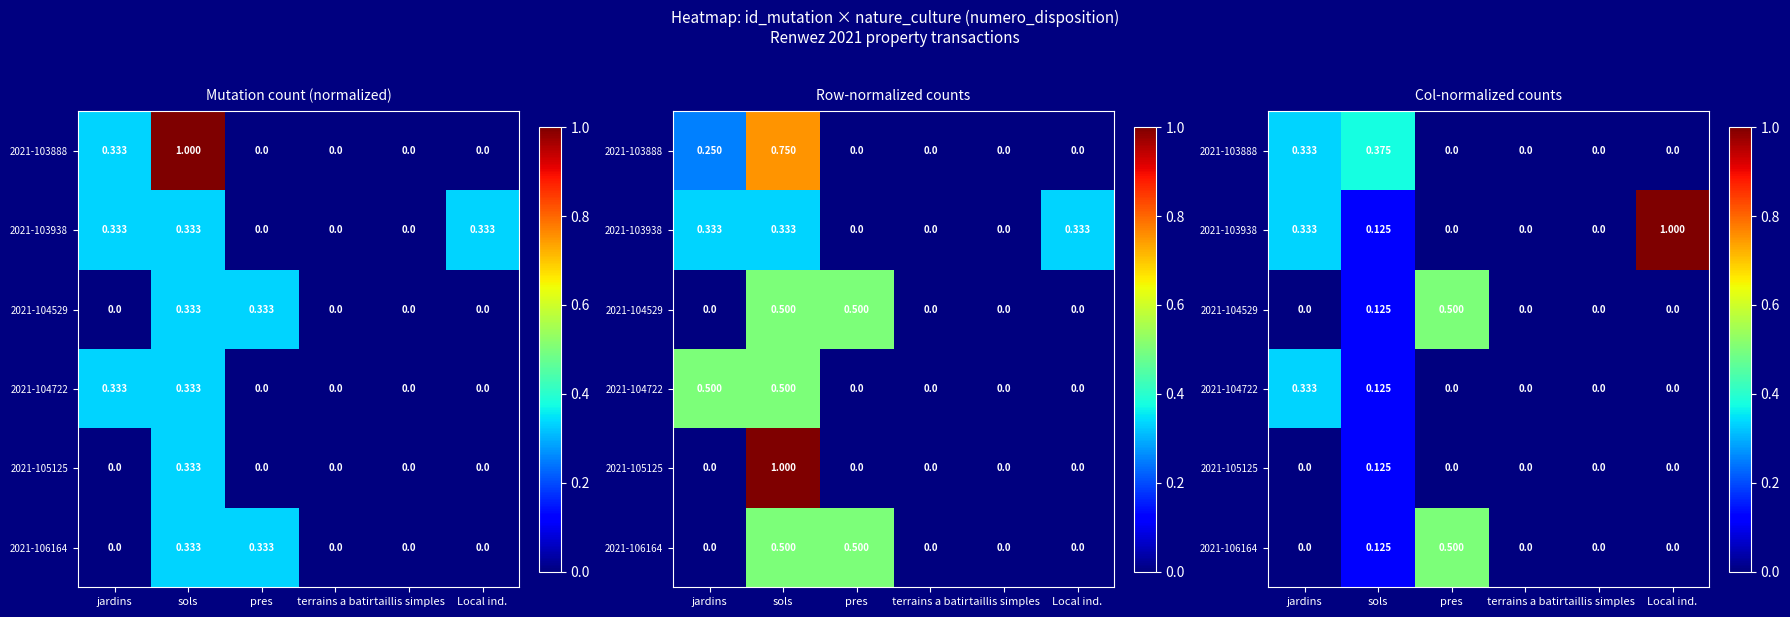

What is the total value across all series at Local ind.?

1.0